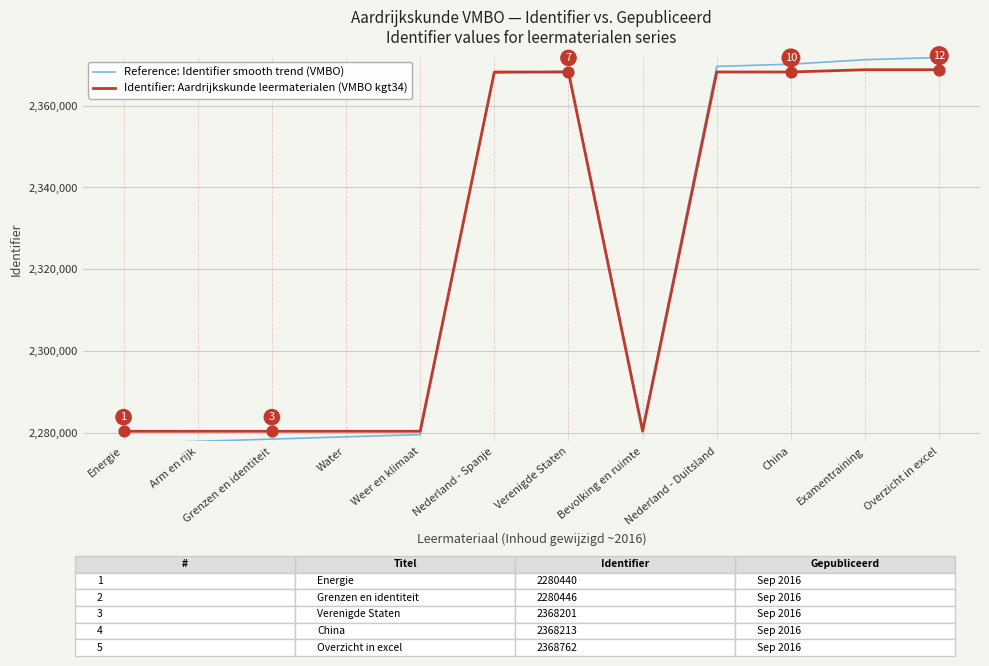

What is the total value across all series at Nederland - Spanje?

4736127.3